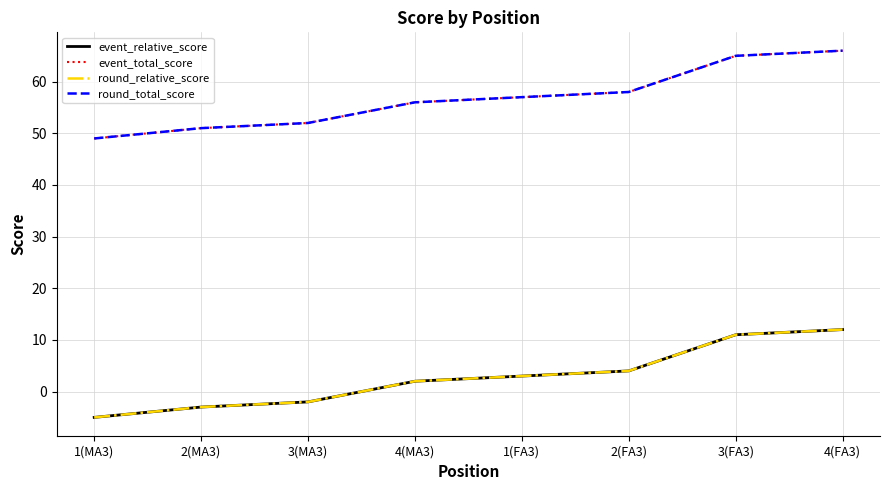

What is the label of the 4th point from the left?

4(MA3)